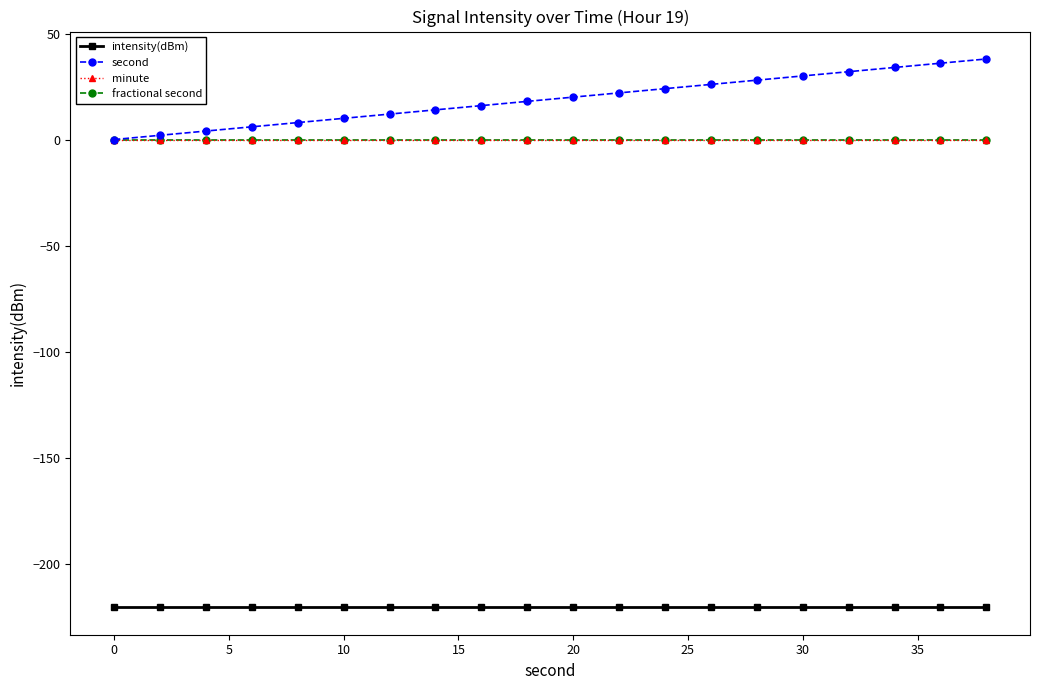

Reading left to right, list all the values displayed in this chart.

intensity(dBm): -220.6	-220.6	-220.6	-220.6	-220.6	-220.6	-220.6	-220.6	-220.6	-220.6	-220.6	-220.6	-220.6	-220.6	-220.6	-220.6	-220.6	-220.6	-220.6	-220.6
second: 0.0	2.0	4.0	6.0	8.0	10.0	12.0	14.0	16.0	18.0	20.0	22.0	24.0	26.0	28.0	30.0	32.0	34.0	36.0	38.0
minute: 0.0	0.0	0.0	0.0	0.0	0.0	0.0	0.0	0.0	0.0	0.0	0.0	0.0	0.0	0.0	0.0	0.0	0.0	0.0	0.0
fractional second: 0.0	0.0	0.0	0.0	0.0	0.0	0.0	0.0	0.0	0.0	0.0	0.0	0.0	0.0	0.0	0.0	0.0	0.0	0.0	0.0